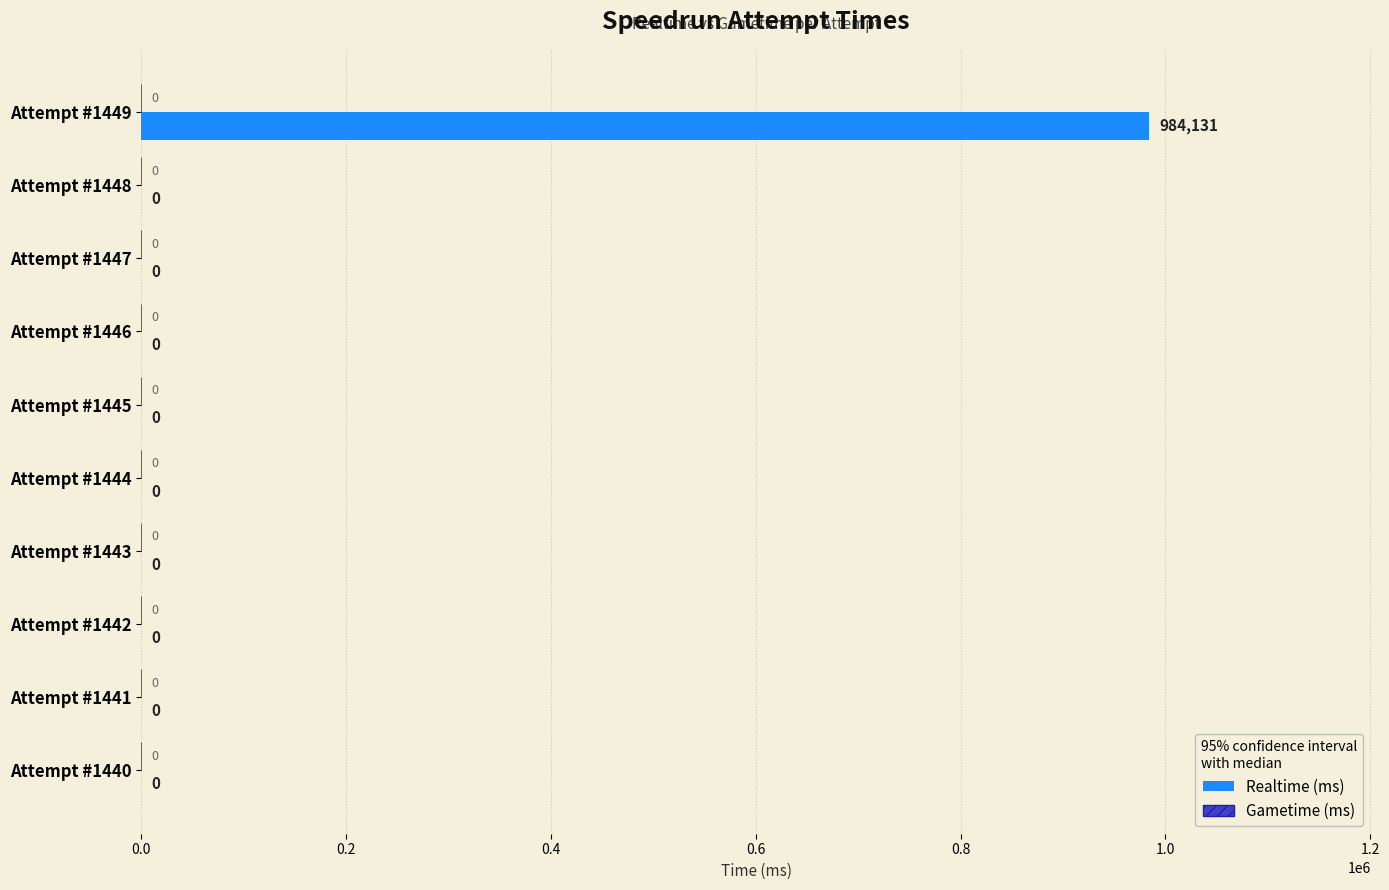

True or false: the data shows 633756 at Attempt #1446.

False